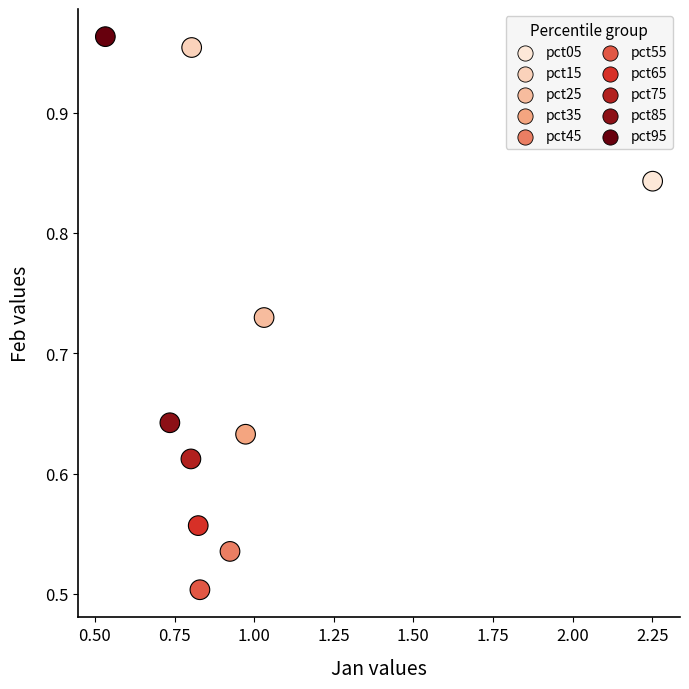

What is the range of X values (max minus min)?

1.7